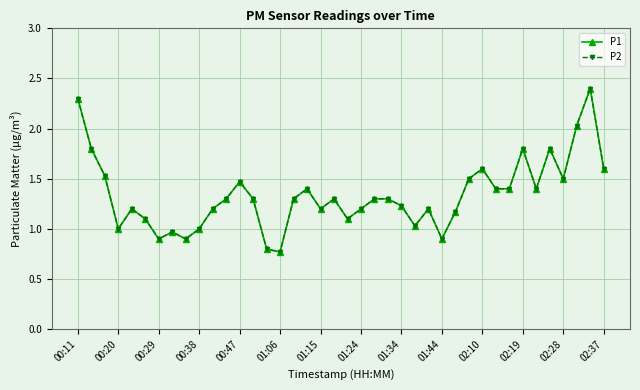

Rank the categories by P1 value from highest to lowest.

38, 00:11, 37, 00:20, 33, 35, 30, 39, 00:29, 29, 36, 02:28, 17, 31, 32, 34, 02:19, 02:37, 16, 19, 22, 23, 24, 00:47, 02:10, 18, 21, 26, 28, 01:06, 20, 25, 00:38, 01:44, 01:24, 01:15, 01:34, 27, 14, 15